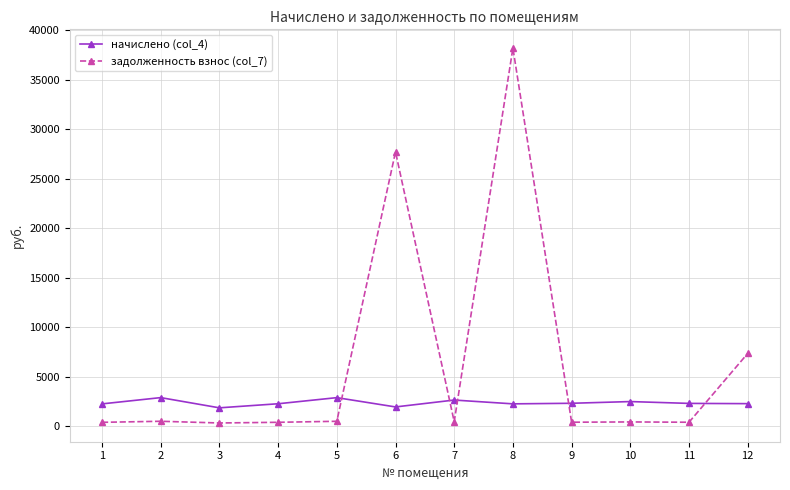

Which series has the largest total across all categories?

задолженность взнос (col_7)